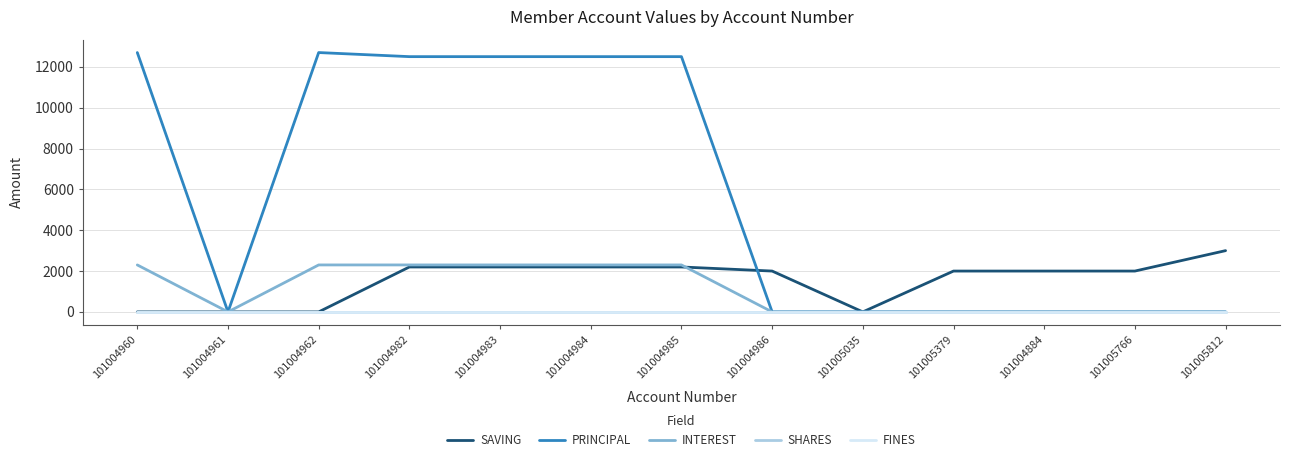

Does the chart display data point markers on the line(s)?

No